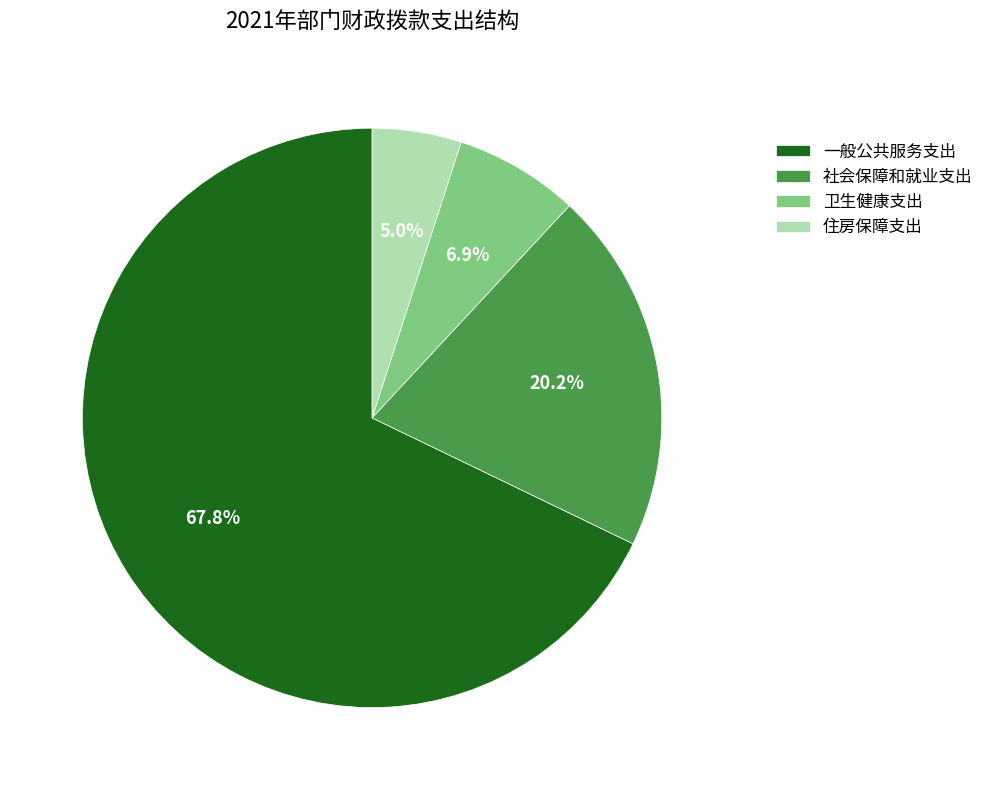

How many slices are in this pie chart?

4